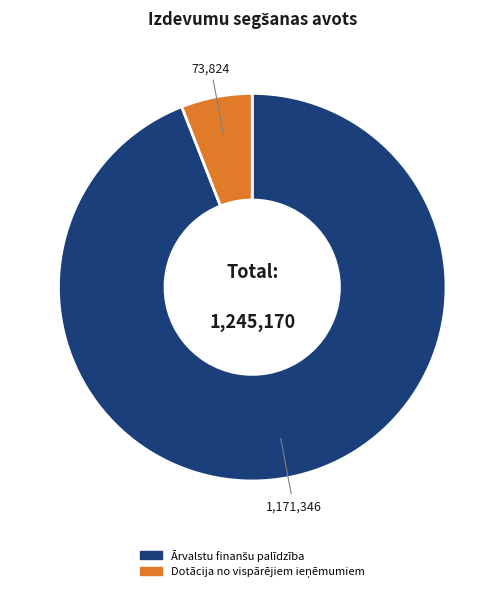

Is there a majority slice in this chart?

Yes